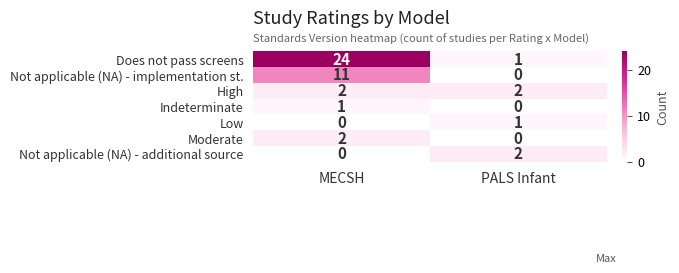

How many categories are shown in the chart?

2